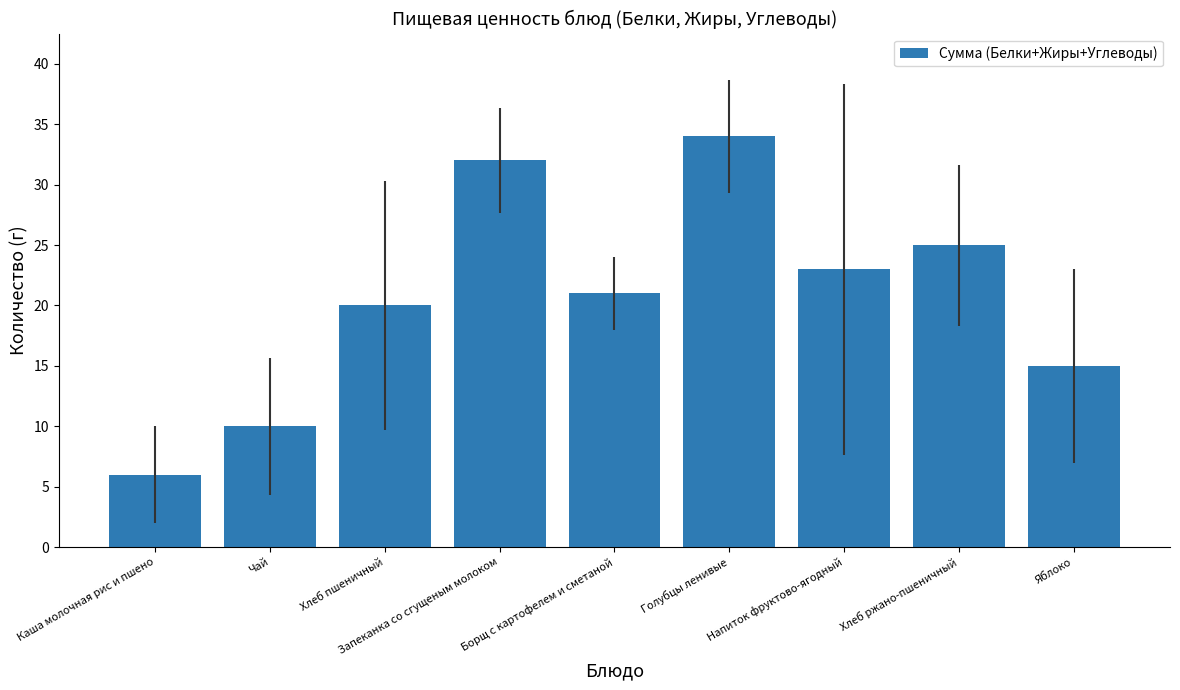

What is the minimum value shown in the chart?

6